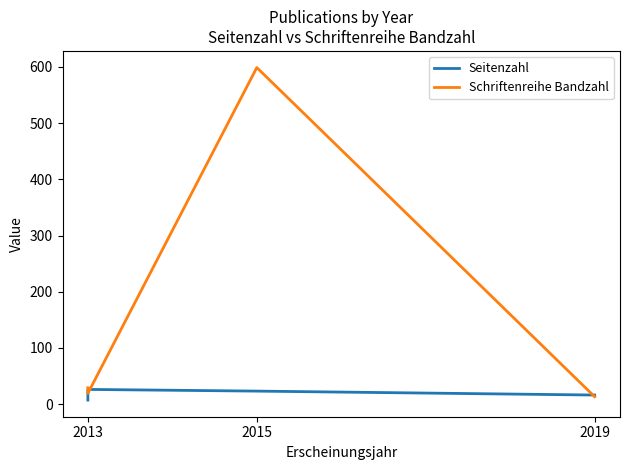

In Schriftenreihe Bandzahl, how many points are lower than both neighbors (excluding endpoints)?

1